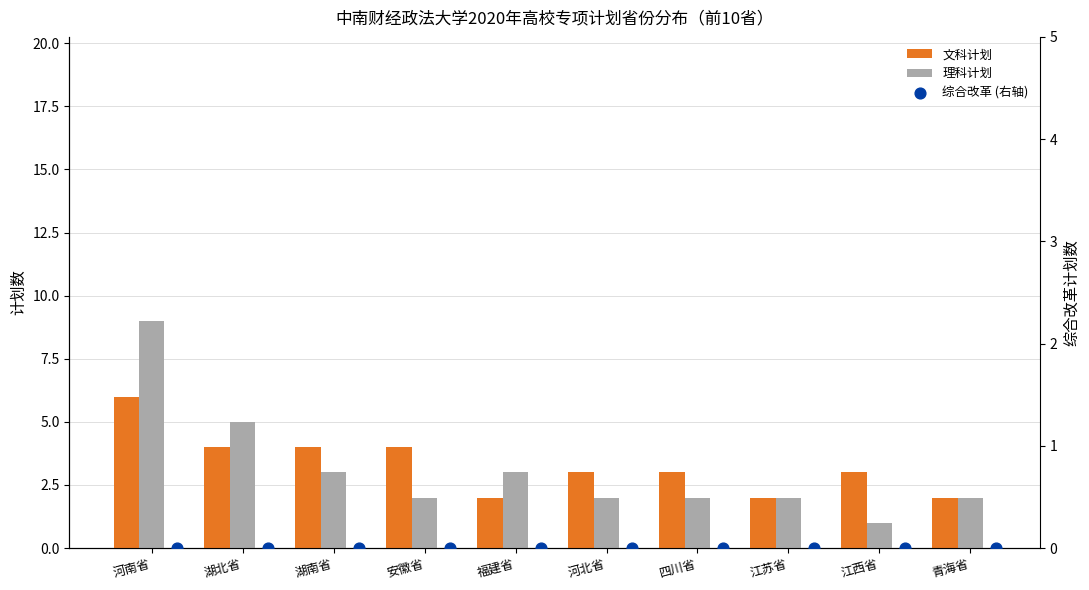

At how many categories does at least one series exceed 4?

2